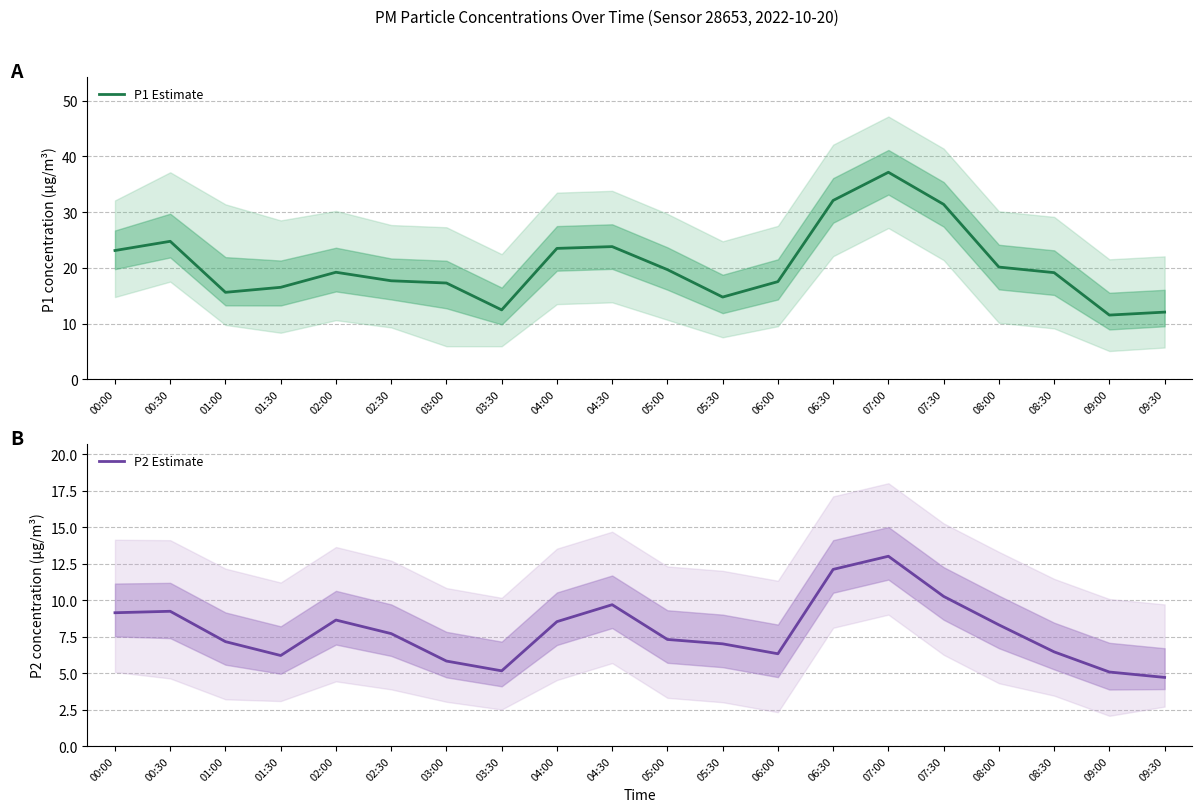

Which series has the widest spread of values?

P1 Estimate